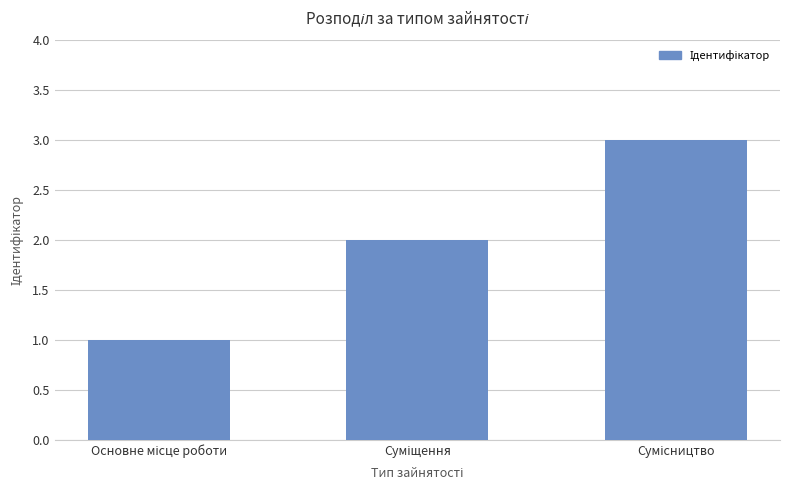

What is the maximum value shown in the chart?

3